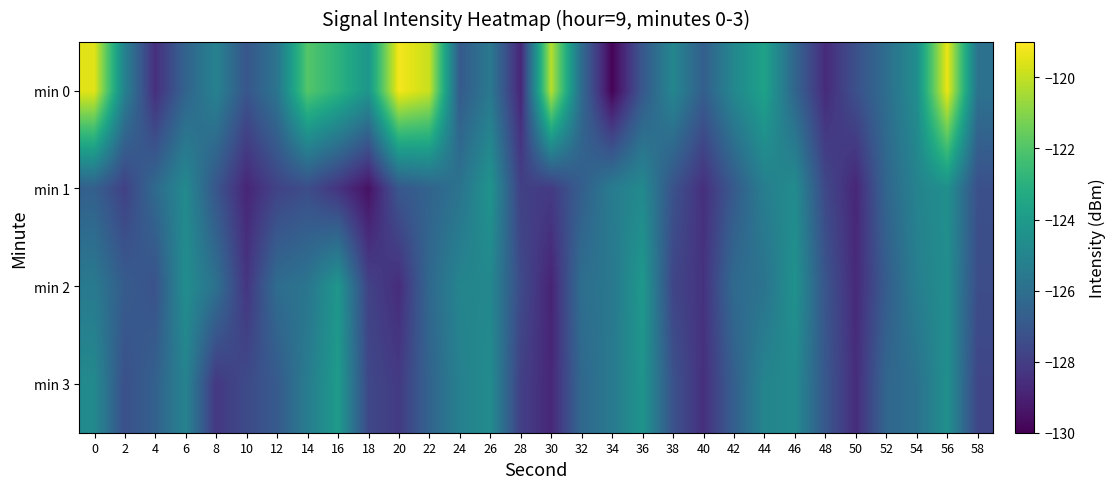

Reading right to left, transcribe all the data shown in this chart.

min 0: 58=-125.8	56=-119.3	54=-124.6	52=-126.0	50=-127.3	48=-128.6	46=-126.4	44=-123.7	42=-124.9	40=-126.7	38=-124.9	36=-127.0	34=-129.9	32=-126.2	30=-120.2	28=-128.8	26=-125.6	24=-126.8	22=-119.9	20=-119.2	18=-124.2	16=-122.9	14=-121.9	12=-125.7	10=-127.1	8=-125.1	6=-126.5	4=-128.5	2=-125.1	0=-119.5
min 1: 58=-127.3	56=-124.5	54=-125.1	52=-126.4	50=-128.8	48=-127.6	46=-124.7	44=-125.3	42=-126.9	40=-128.5	38=-127.2	36=-124.8	34=-125.4	32=-126.7	30=-128.1	28=-127.9	26=-124.3	24=-125.8	22=-126.5	20=-127.0	18=-129.5	16=-128.3	14=-127.4	12=-127.8	10=-128.8	8=-127.1	6=-124.8	4=-126.2	2=-127.9	0=-126.7
min 2: 58=-127.4	56=-124.6	54=-125.3	52=-126.8	50=-128.7	48=-127.1	46=-124.4	44=-125.8	42=-126.2	40=-128.4	38=-127.7	36=-124.1	34=-125.6	32=-126.0	30=-128.9	28=-127.5	26=-124.9	24=-125.0	22=-126.3	20=-128.6	18=-127.8	16=-124.2	14=-125.7	12=-126.1	10=-128.3	8=-125.9	6=-124.6	4=-127.2	2=-126.8	0=-125.5
min 3: 58=-127.7	56=-124.5	54=-125.9	52=-126.4	50=-128.6	48=-127.0	46=-124.8	44=-125.0	42=-126.7	40=-128.5	38=-127.2	36=-124.3	34=-125.5	32=-126.3	30=-128.8	28=-127.9	26=-124.7	24=-125.2	22=-126.5	20=-128.1	18=-127.6	16=-124.0	14=-125.4	12=-126.9	10=-127.5	8=-128.2	6=-125.1	4=-126.6	2=-127.3	0=-124.8